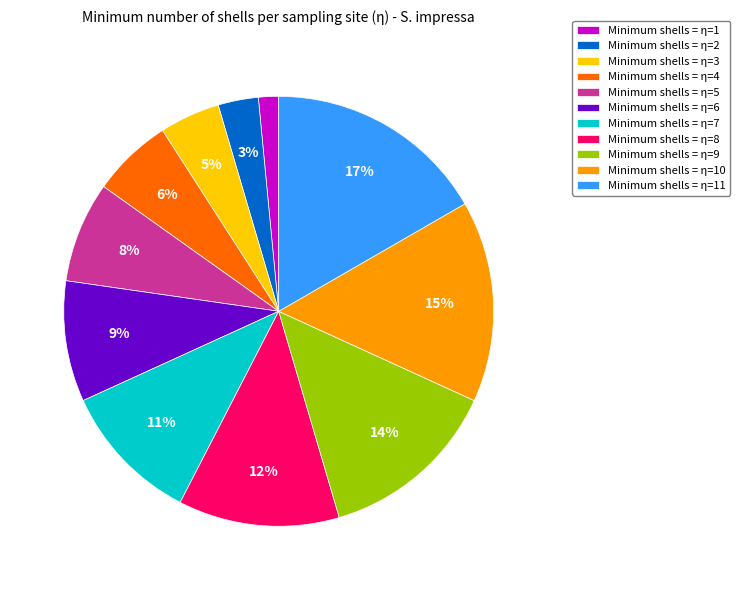

Does Minimum shells = η=10 account for over 50% of the chart?

No